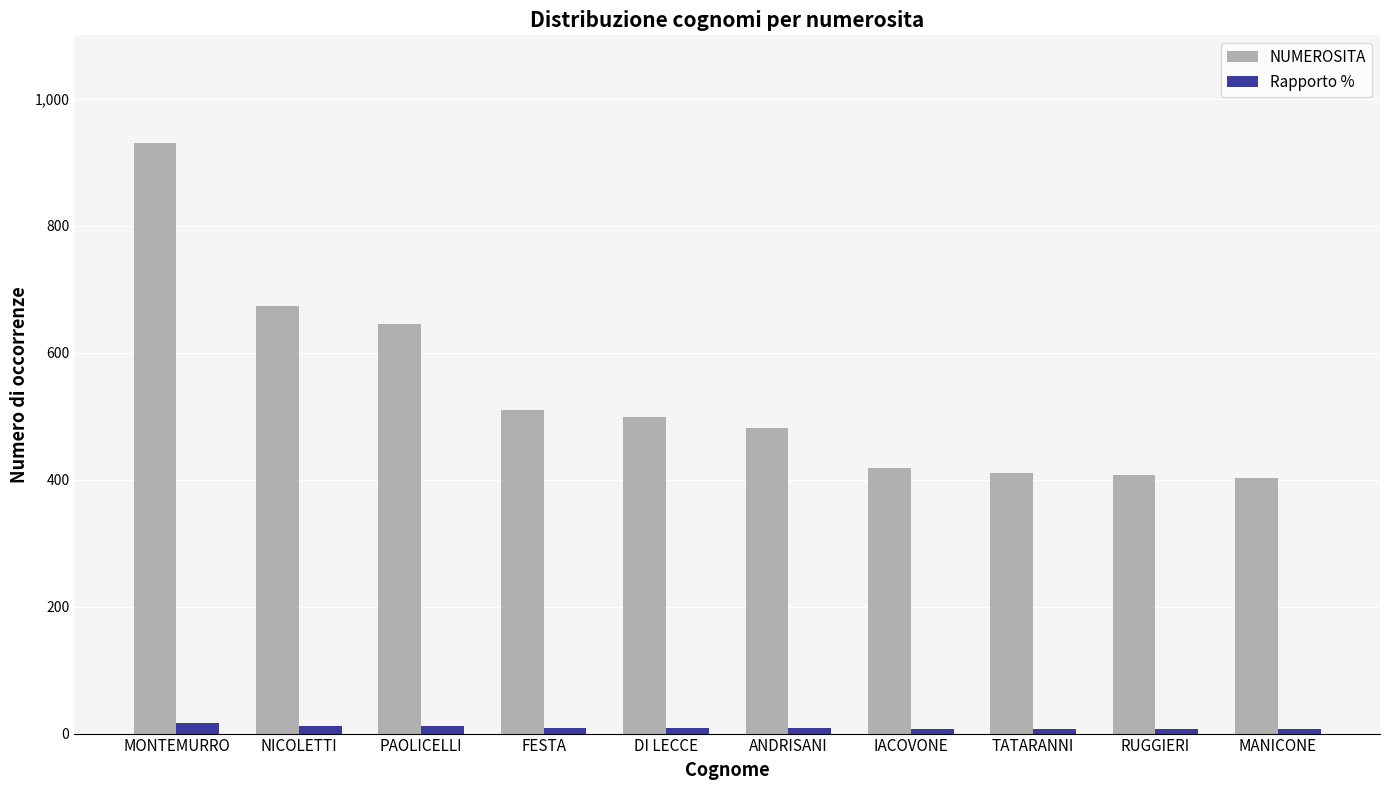

Are the bars grouped side by side (vs. stacked)?

Yes